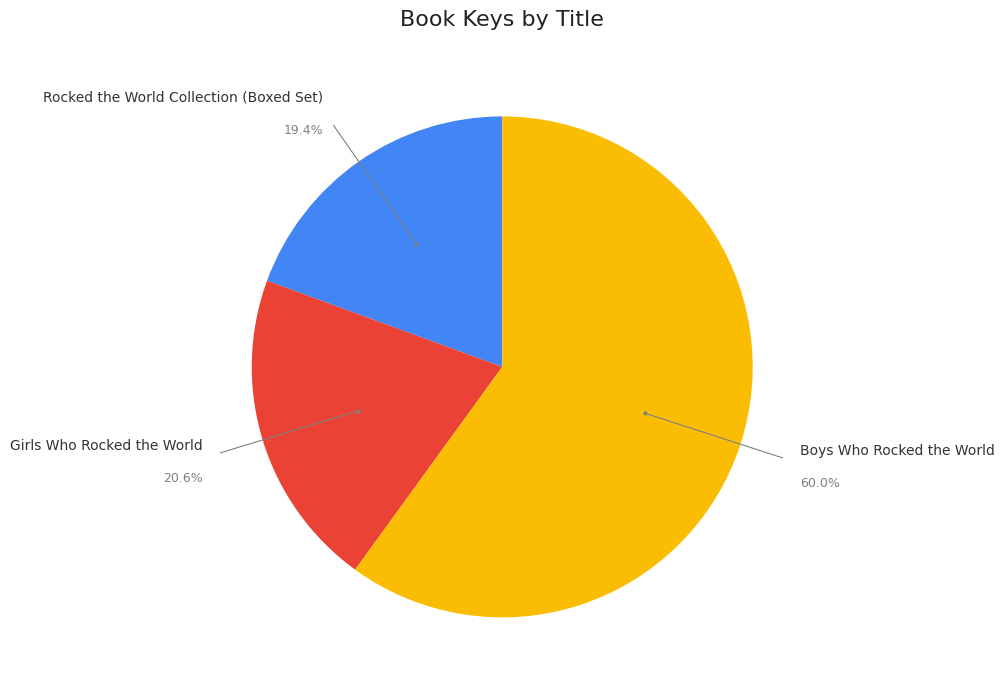

Does any single category account for the majority?

Yes